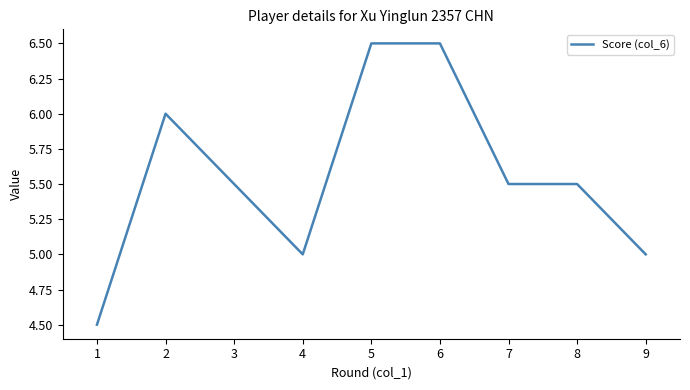

Reading left to right, what are all the values shown in this chart?

4.5	6.0	5.5	5.0	6.5	6.5	5.5	5.5	5.0